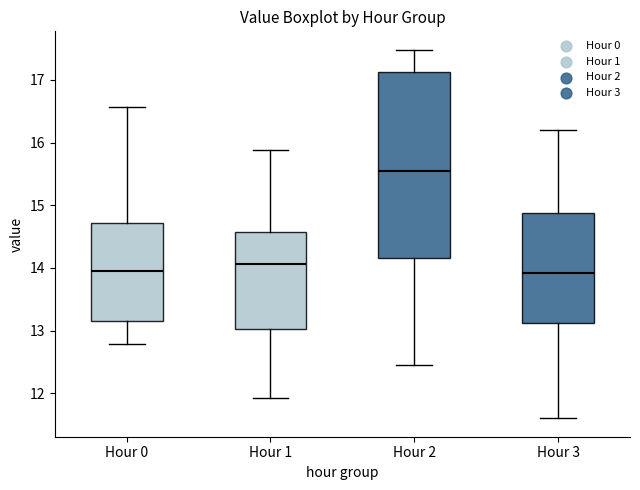

Reading left to right, transcribe this box plot: for each box, give where its median line is, the range the box spans, and where its two whiskers end, as read against the y-axis. The values are not printed on the chart, so give them approximately, as read against the axis.

Hour 0: median 14.0, box 13.1 to 14.7, whiskers 12.8 to 16.6
Hour 1: median 14.1, box 13.0 to 14.6, whiskers 11.9 to 15.9
Hour 2: median 15.6, box 14.2 to 17.1, whiskers 12.5 to 17.5
Hour 3: median 13.9, box 13.1 to 14.9, whiskers 11.6 to 16.2